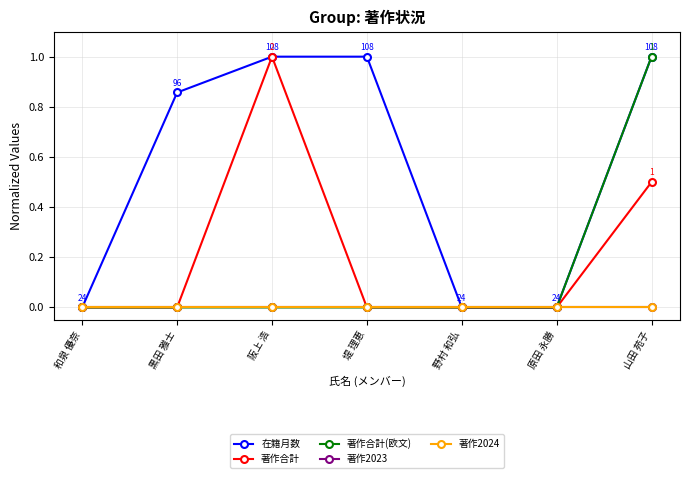

Is this an area chart (filled region under the line)?

No